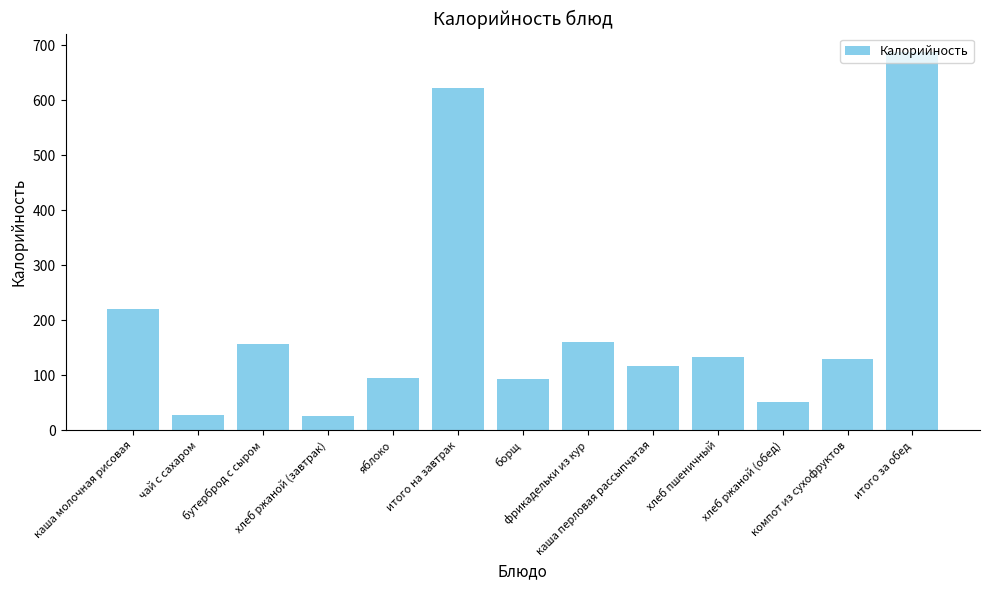

How many series are shown in this chart?

1